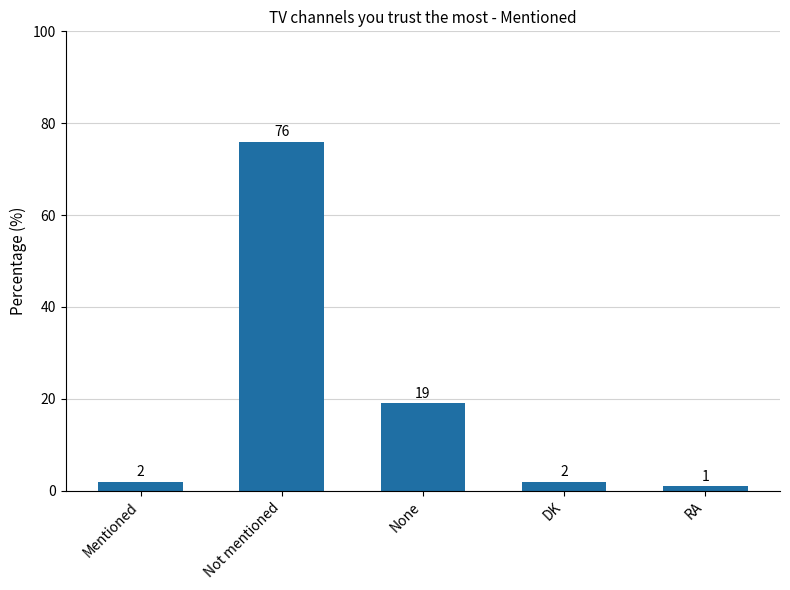

What is the value of the 3rd bar from the left?

19